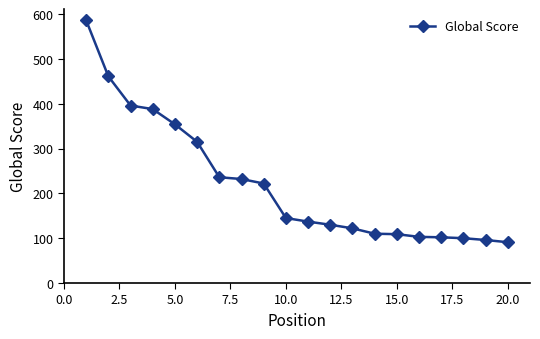

What is the difference between the second highest and minimum values?

370